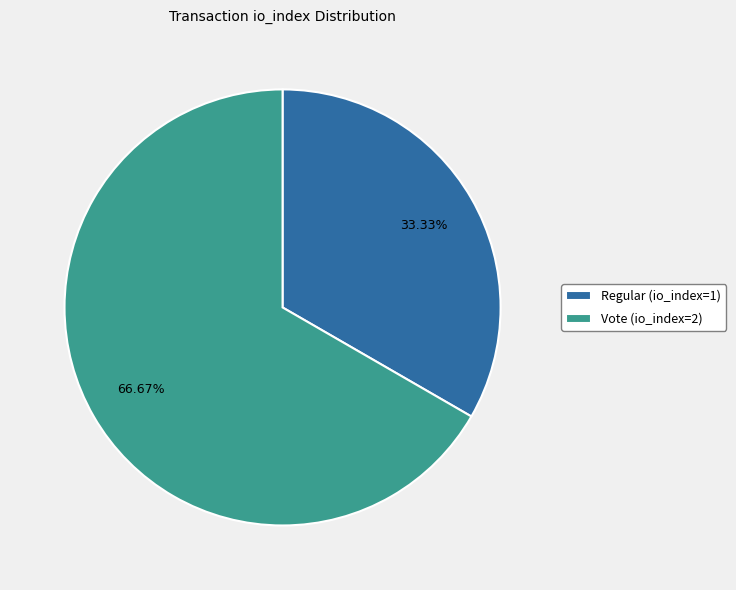

To the nearest percent, what is the average slice percentage?

50%